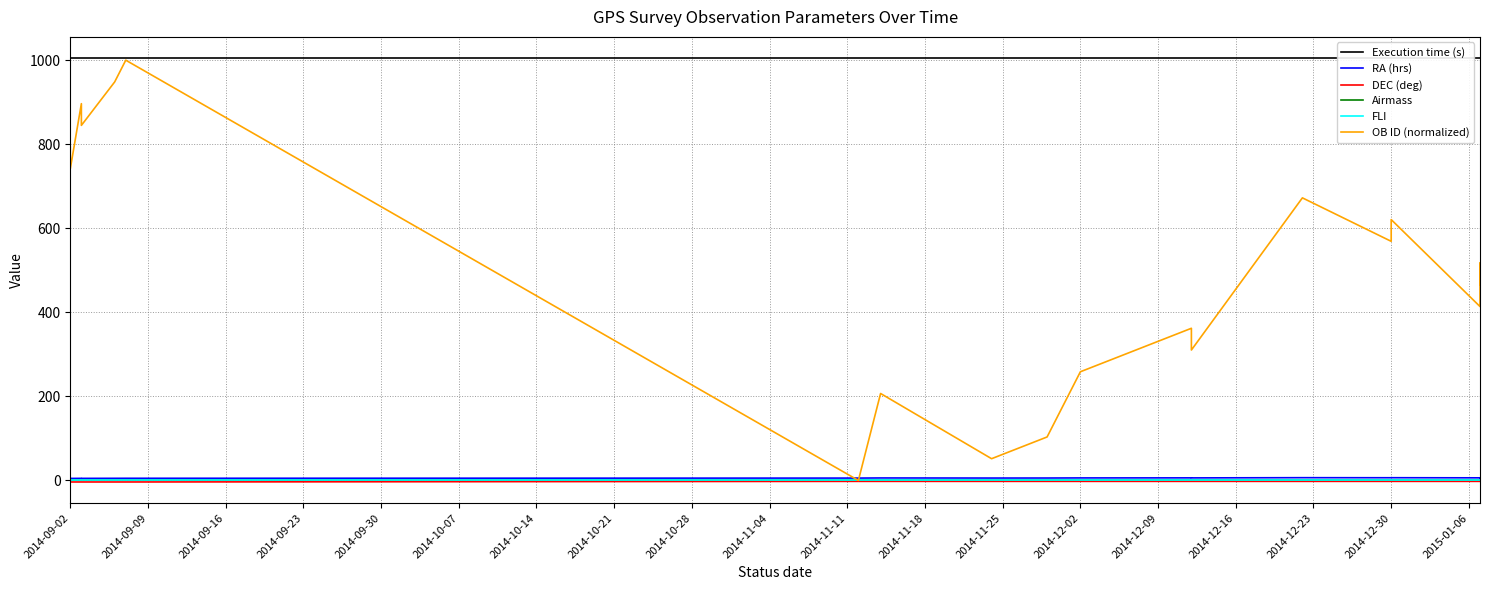

At how many categories does at least one series exceed 823?

20